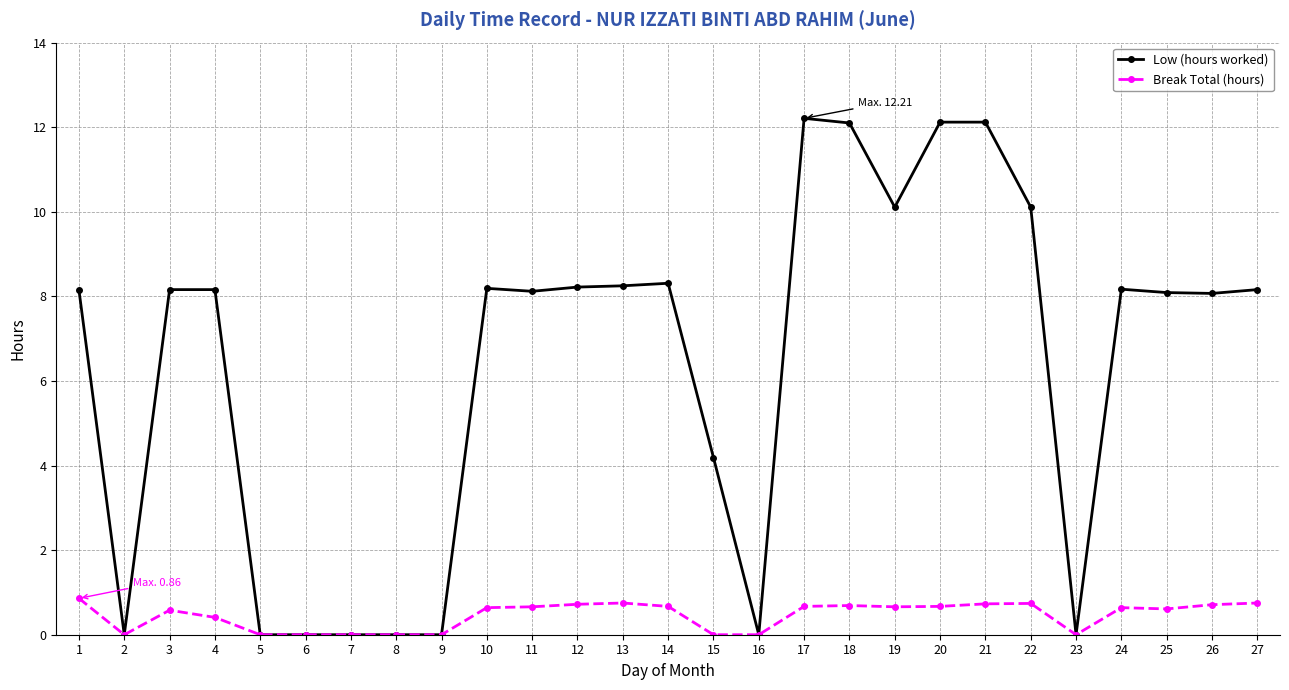

What is the value of the Low (hours worked) point at the 4th from the left?

8.2